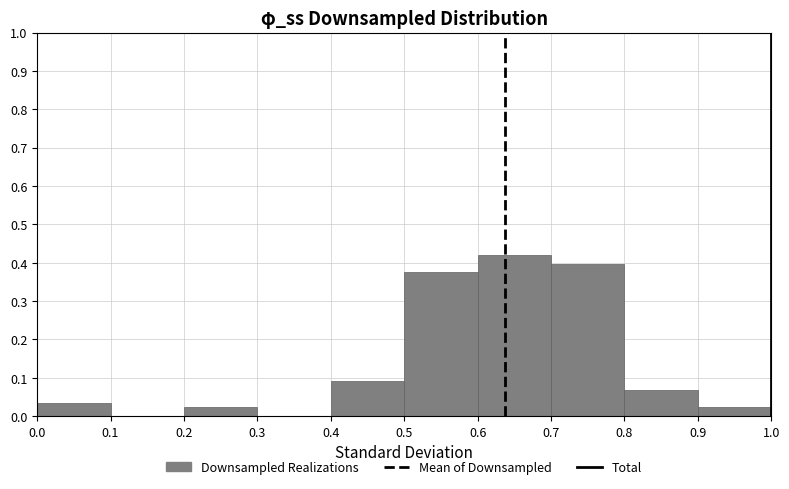

Which range on the x-axis has the tallest bar?

0.6 to 0.7